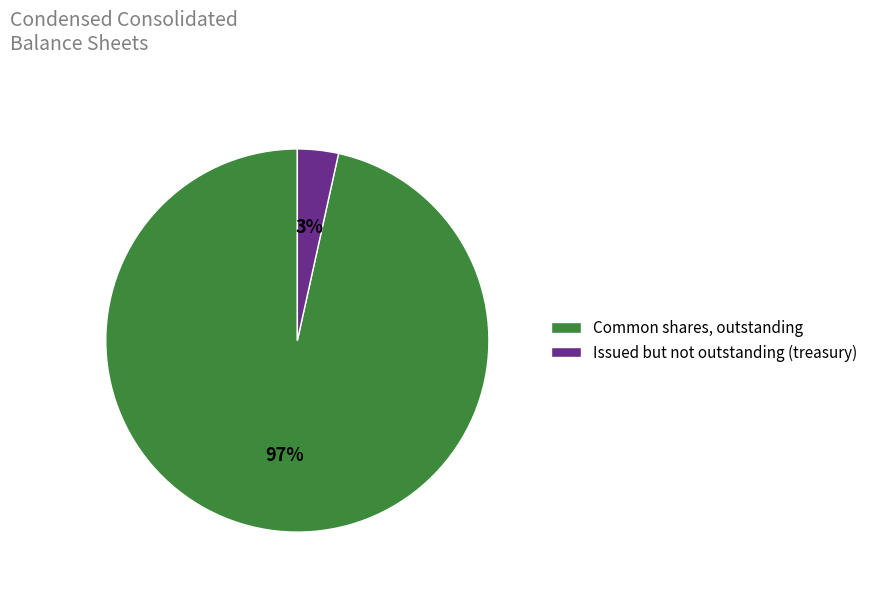

To the nearest percent, what is the average slice percentage?

50%